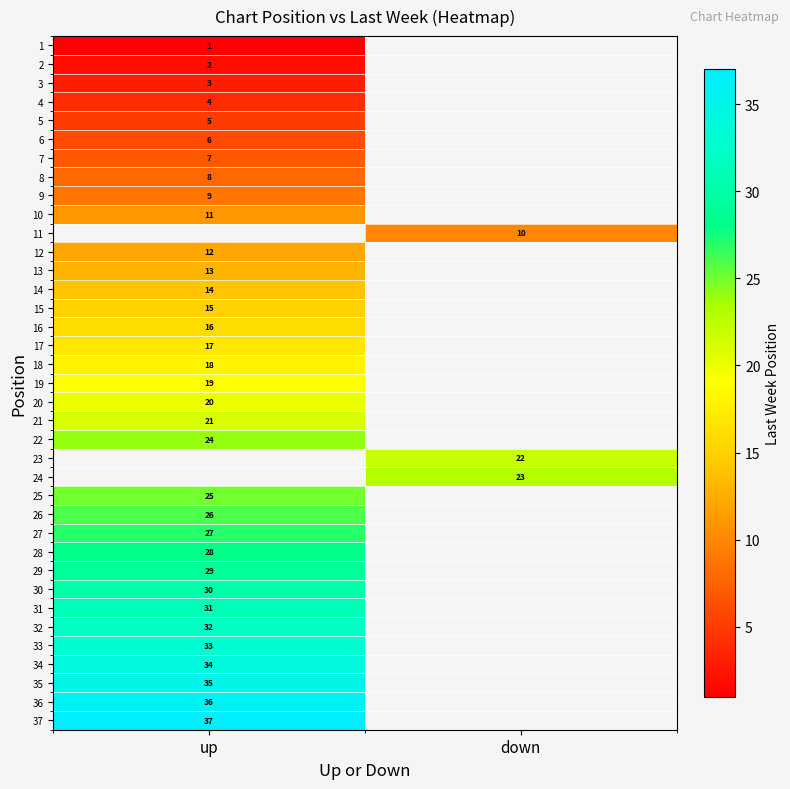

Is it true that 37 equals 49 at up?

False